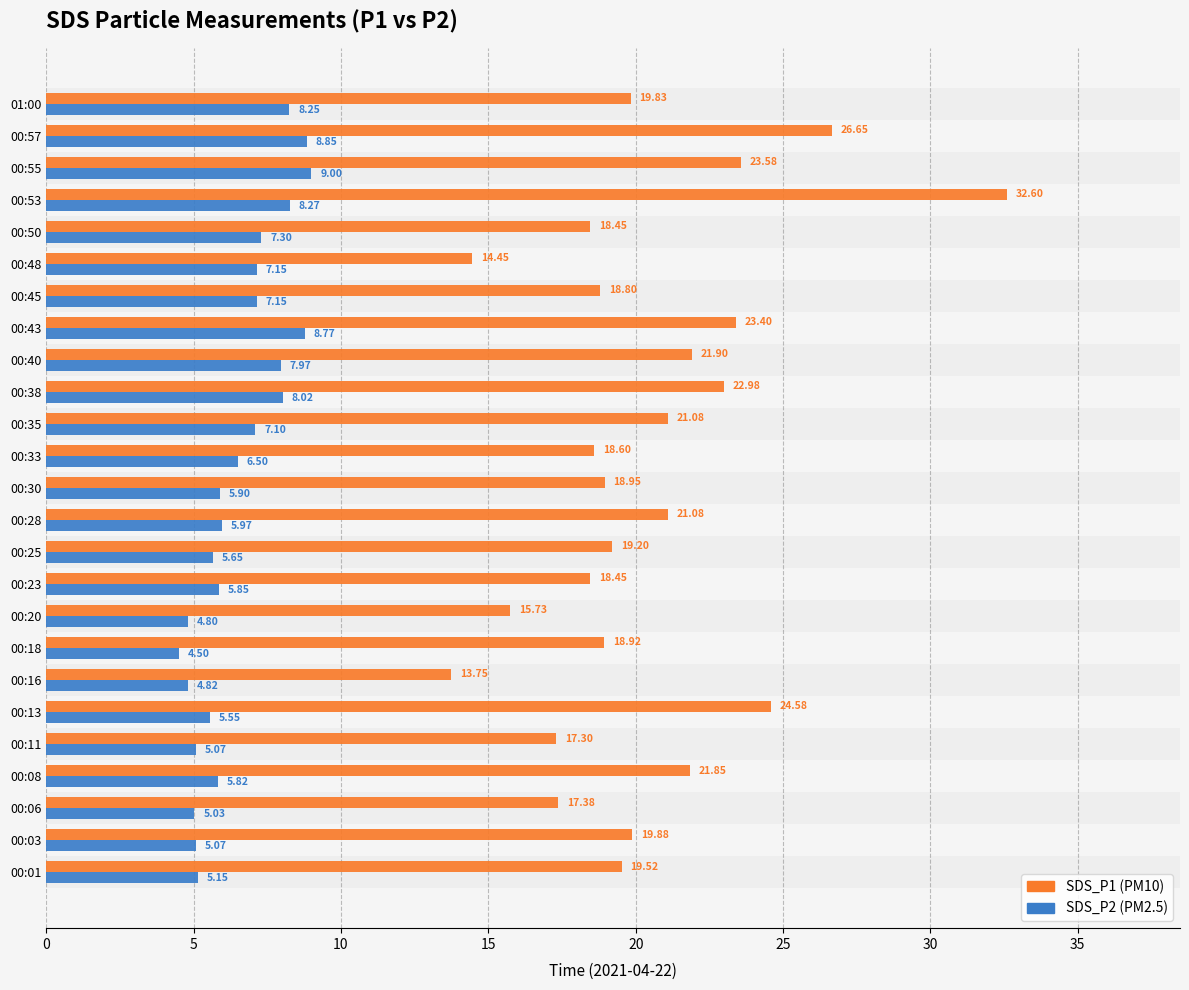

What is the total value across all series at 00:13?

30.1